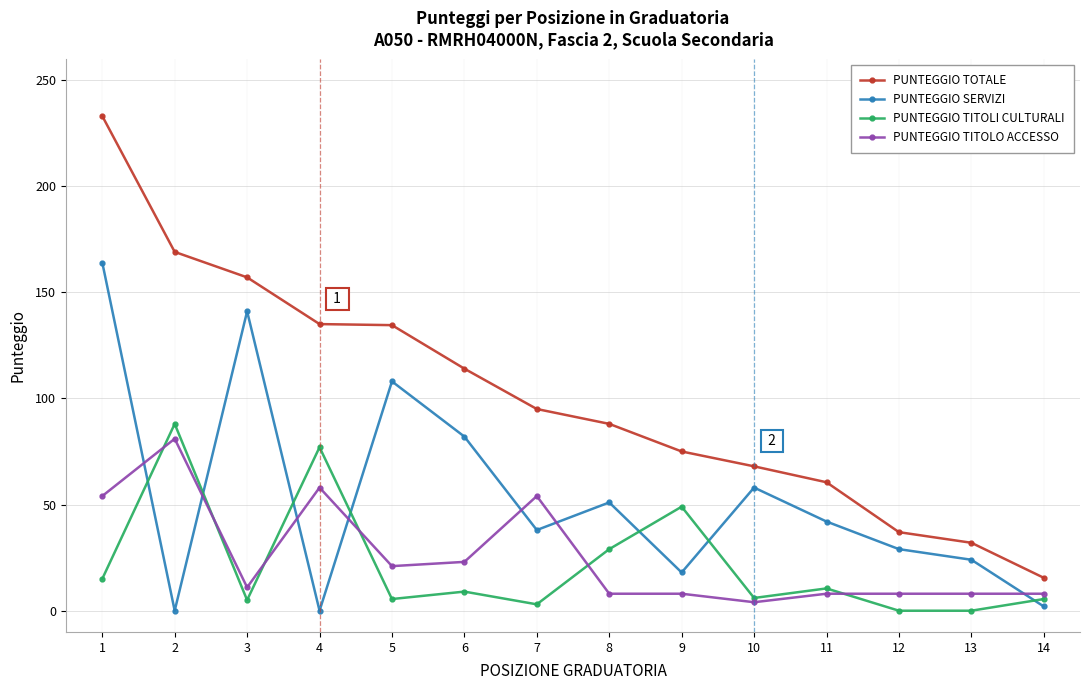

At which category is the sum across all series the highest?

1